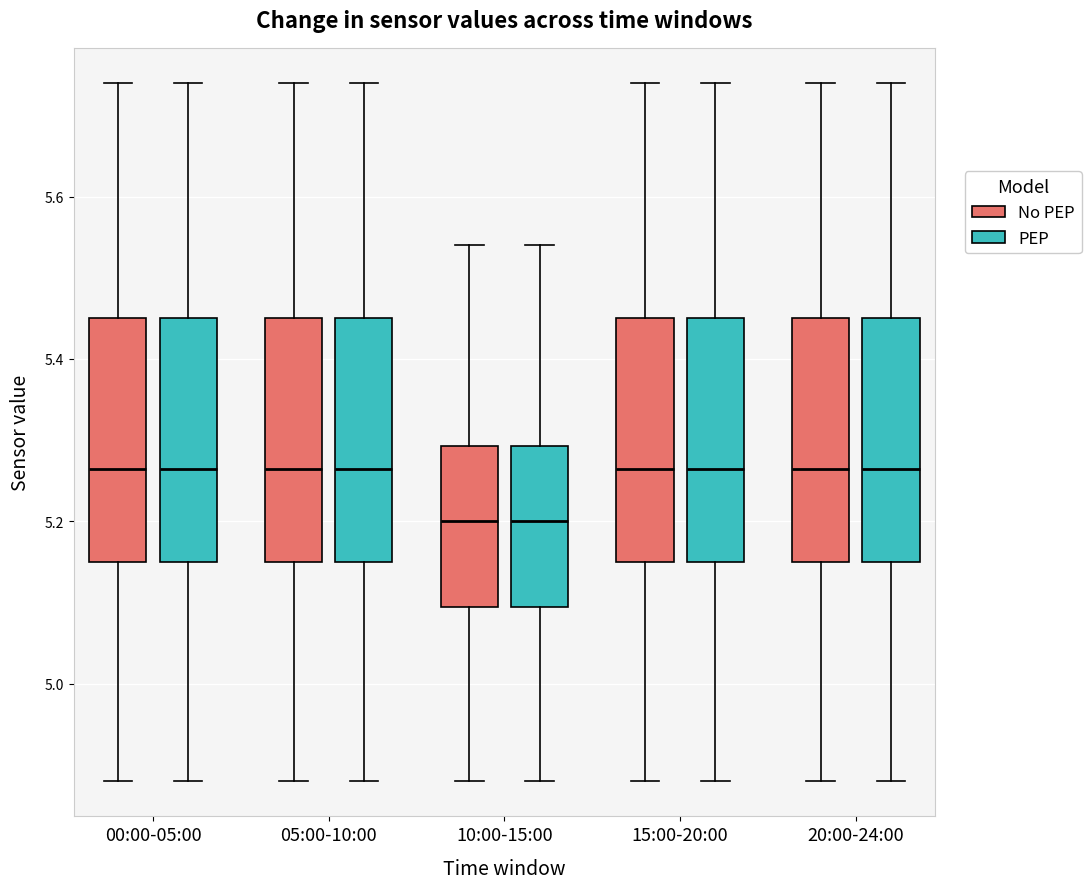

Where does the lower whisker of the box for 05:00-10:00 (No PEP) end on the y-axis? The values are not printed on the chart, so give them approximately, as read against the axis.

4.88